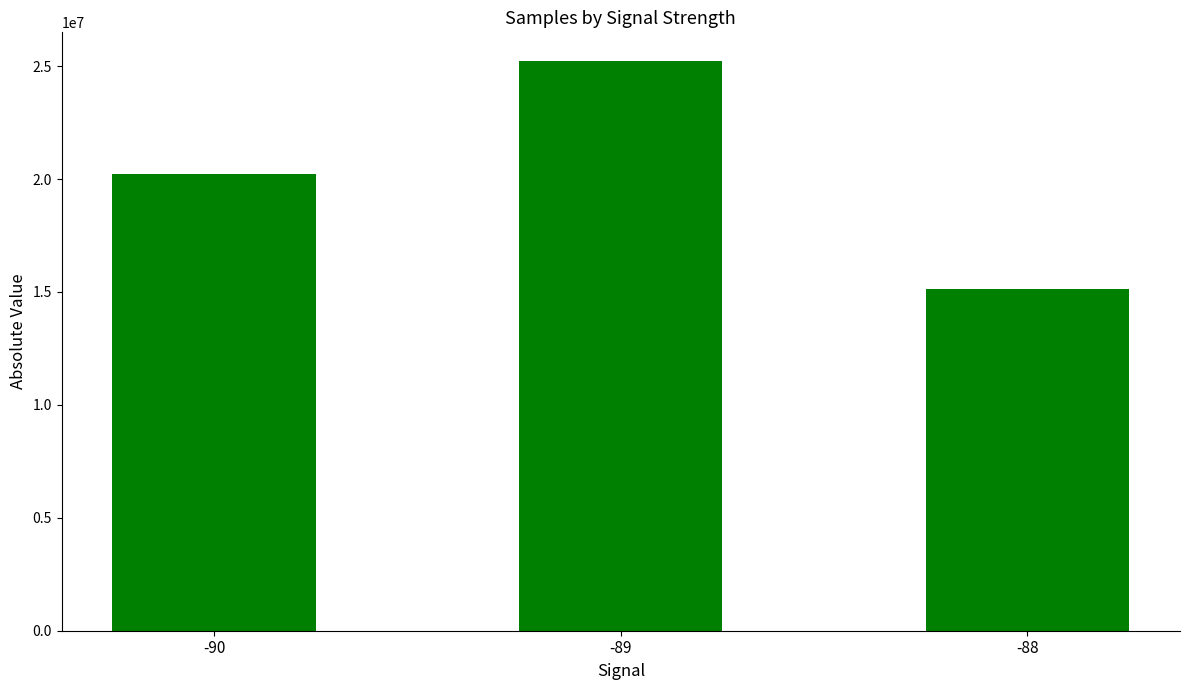

What is the change in value from -90 to -89?

+5028322